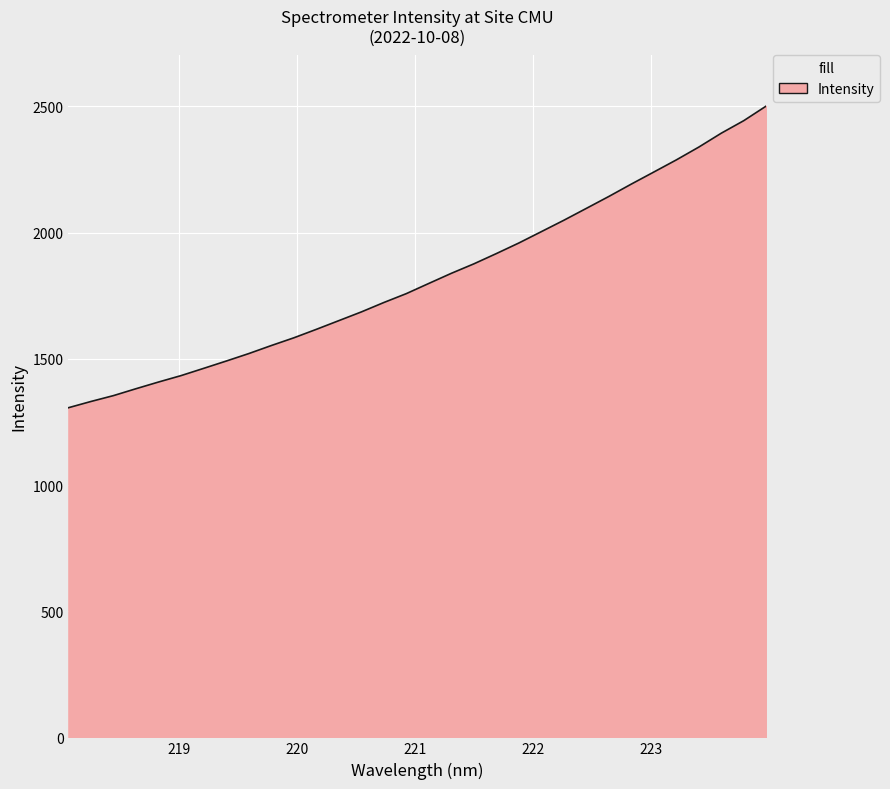

What is the minimum value shown in the chart?

1306.2